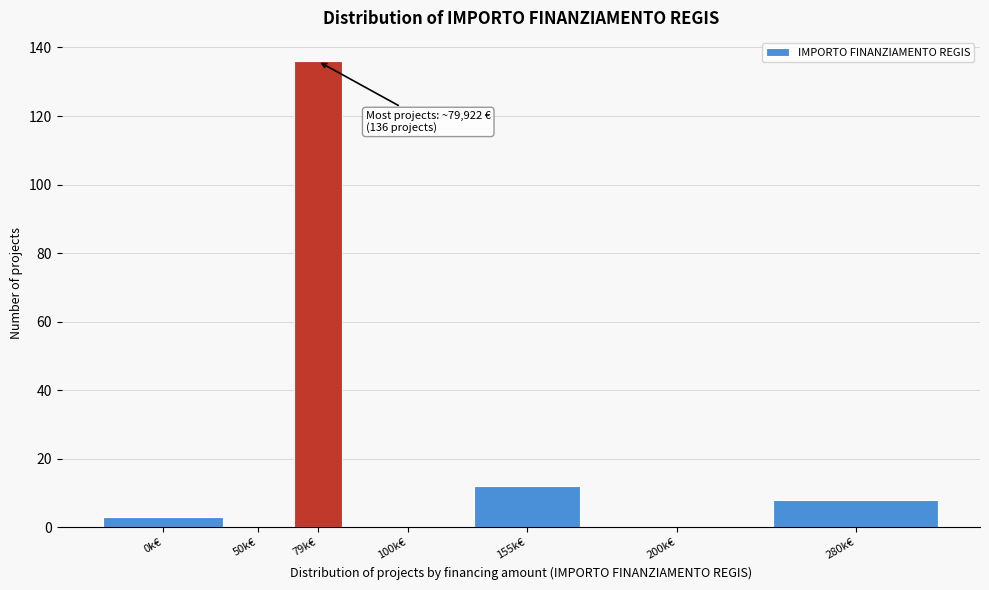

Reading left to right, what are all the values shown in this chart?

0k€=3	50k€=0	79k€=136	100k€=0	155k€=12	200k€=0	280k€=8